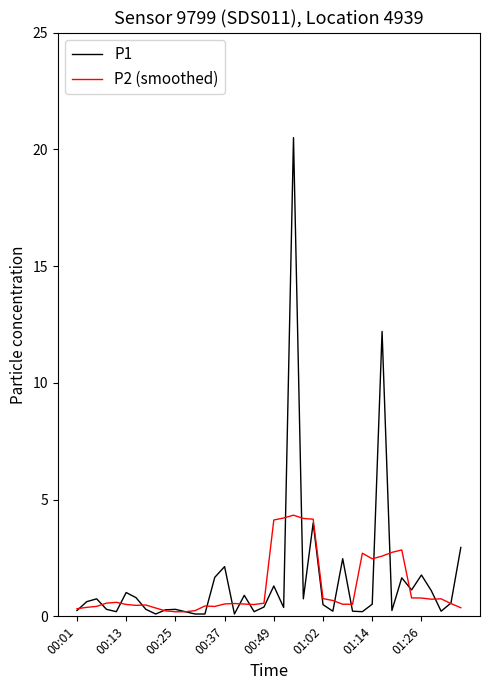

What is the minimum value shown in the chart?

0.1